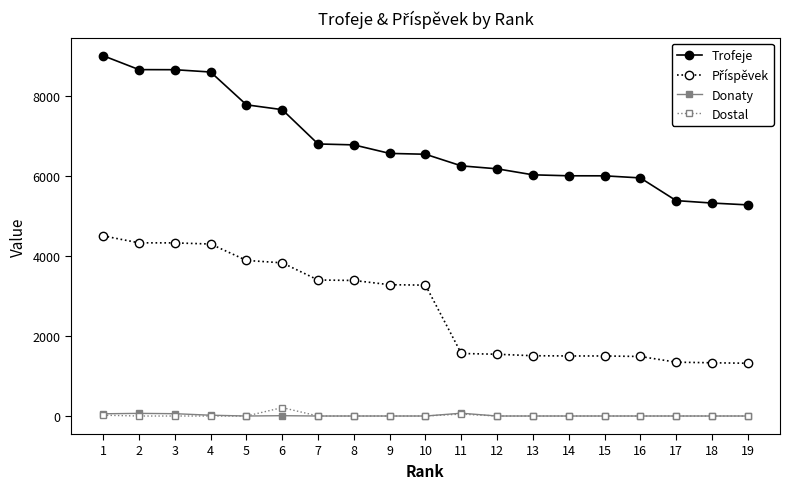

At how many categories does at least one series exceed 3076?

19